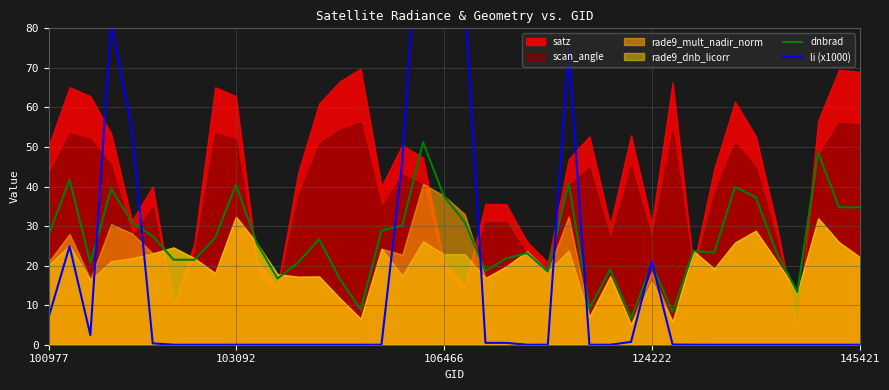

Is the value of dnbrad at 15 greater than the value of li (x1000) at 18?

No